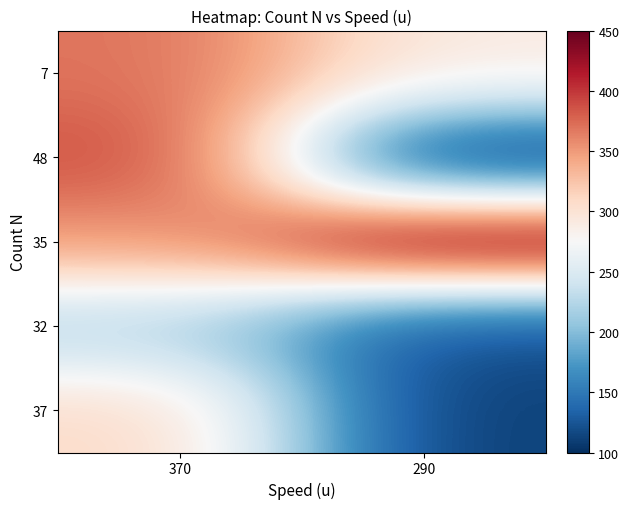

Which category has the lowest value across all series?

290